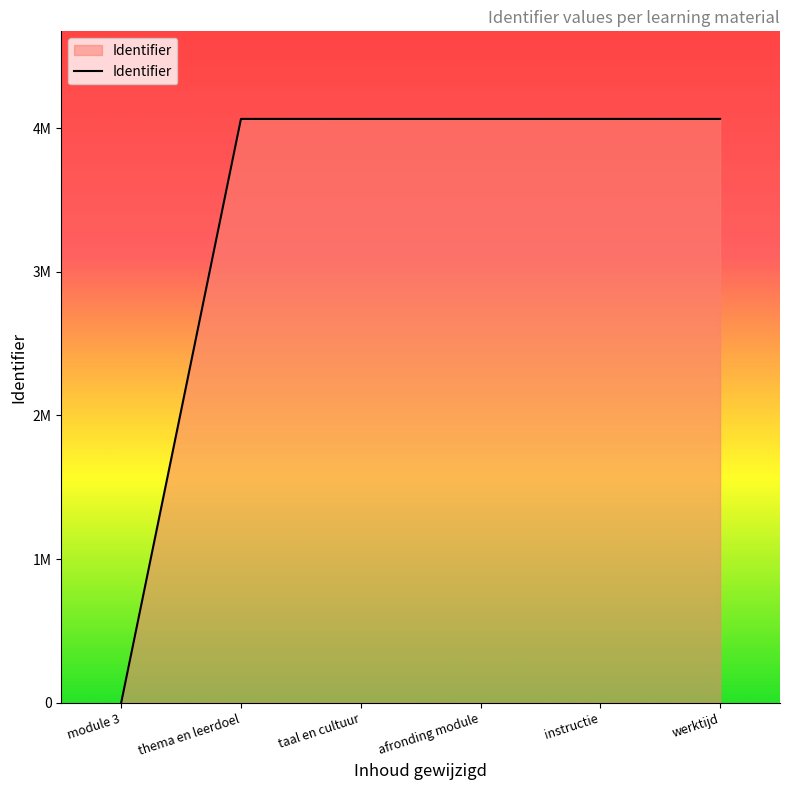

Does the chart display data point markers on the line(s)?

No